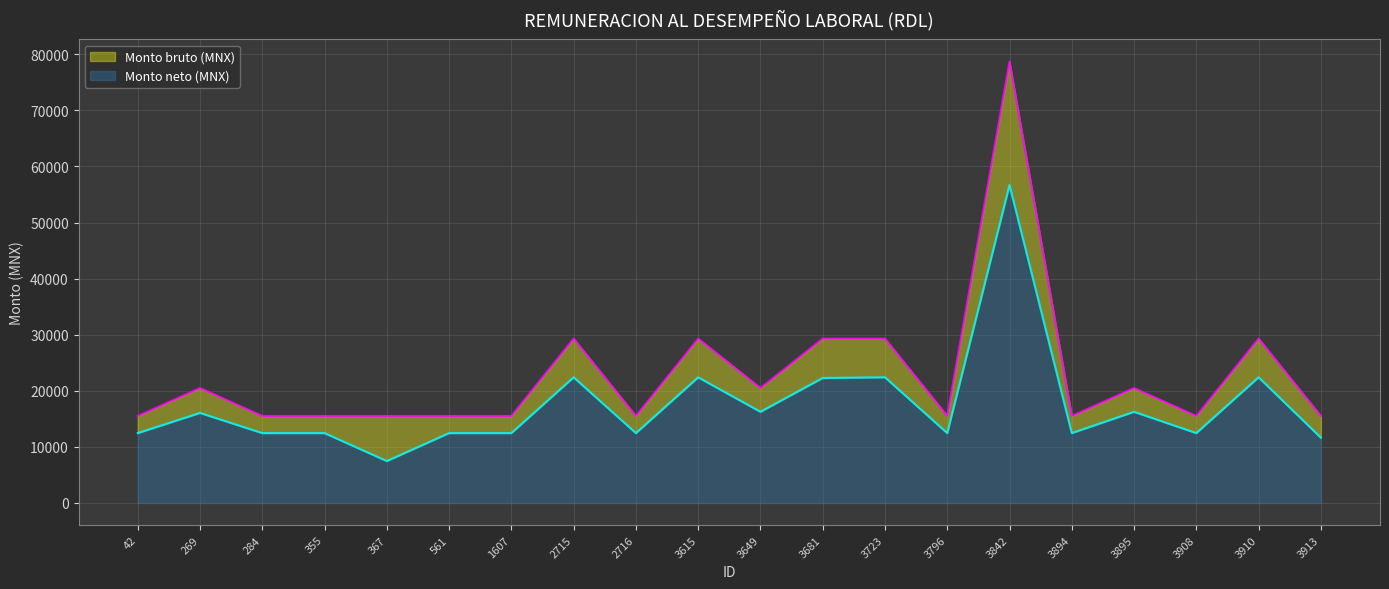

True or false: Monto bruto (MNX) and Monto neto (MNX) cross at least once.

False